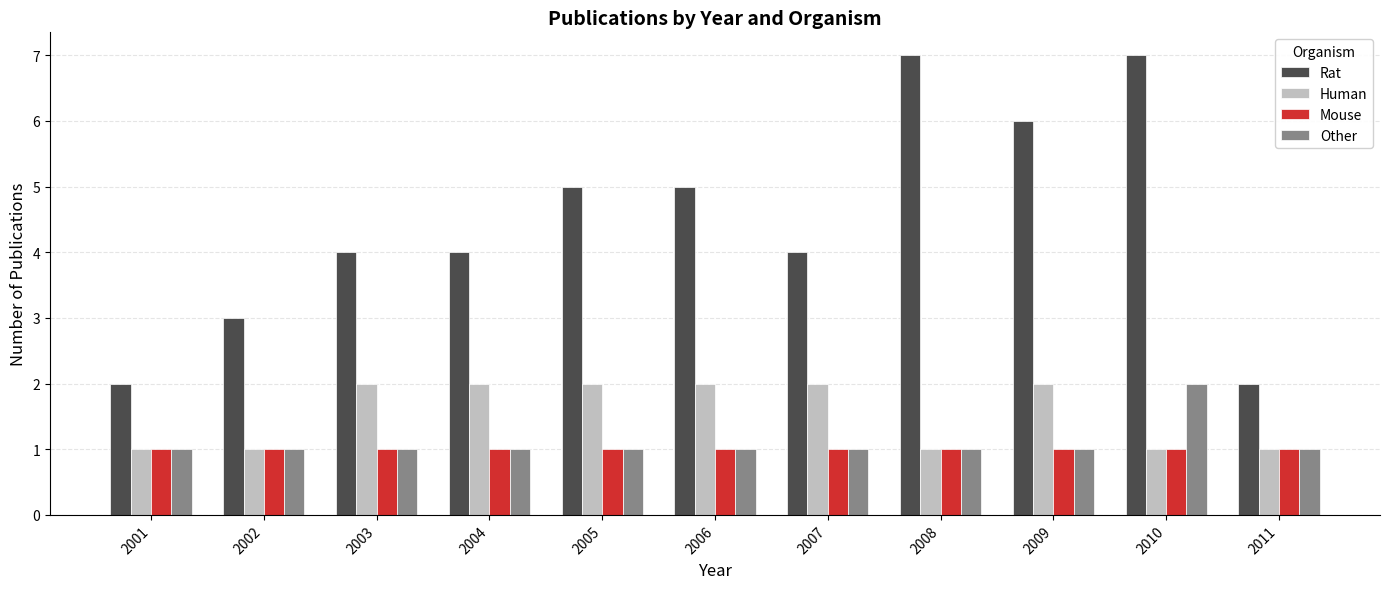

Reading right to left, list all the values displayed in this chart.

Rat: 2011=2	2010=7	2009=6	2008=7	2007=4	2006=5	2005=5	2004=4	2003=4	2002=3	2001=2
Human: 2011=1	2010=1	2009=2	2008=1	2007=2	2006=2	2005=2	2004=2	2003=2	2002=1	2001=1
Mouse: 2011=1	2010=1	2009=1	2008=1	2007=1	2006=1	2005=1	2004=1	2003=1	2002=1	2001=1
Other: 2011=1	2010=2	2009=1	2008=1	2007=1	2006=1	2005=1	2004=1	2003=1	2002=1	2001=1